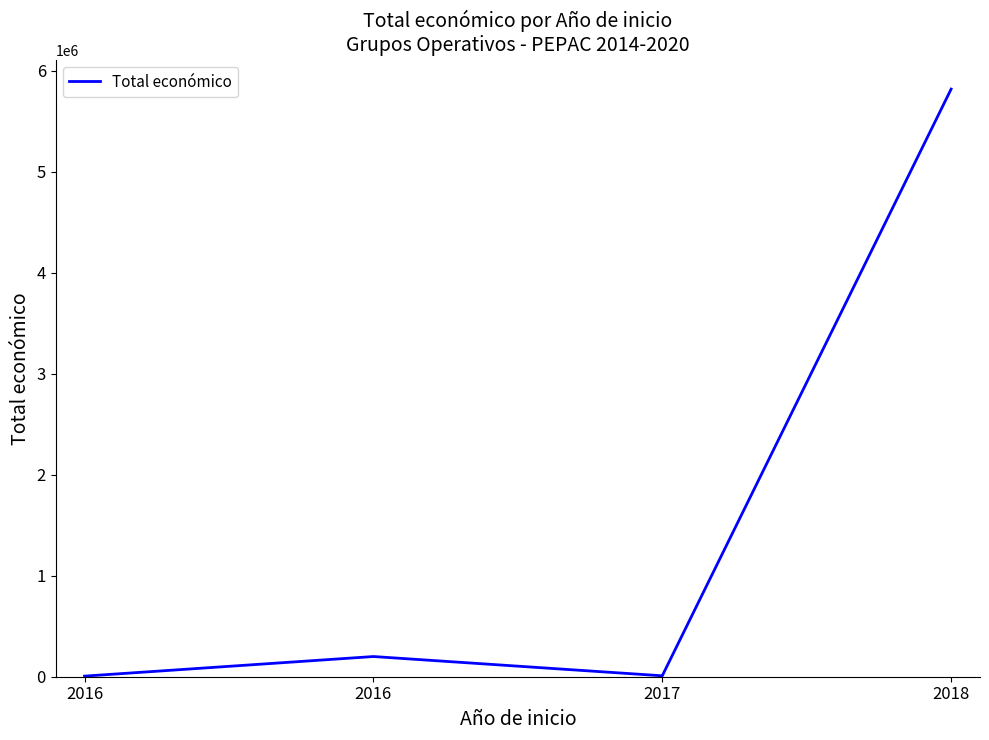

The value at 2017 is 5495. True or false?

False